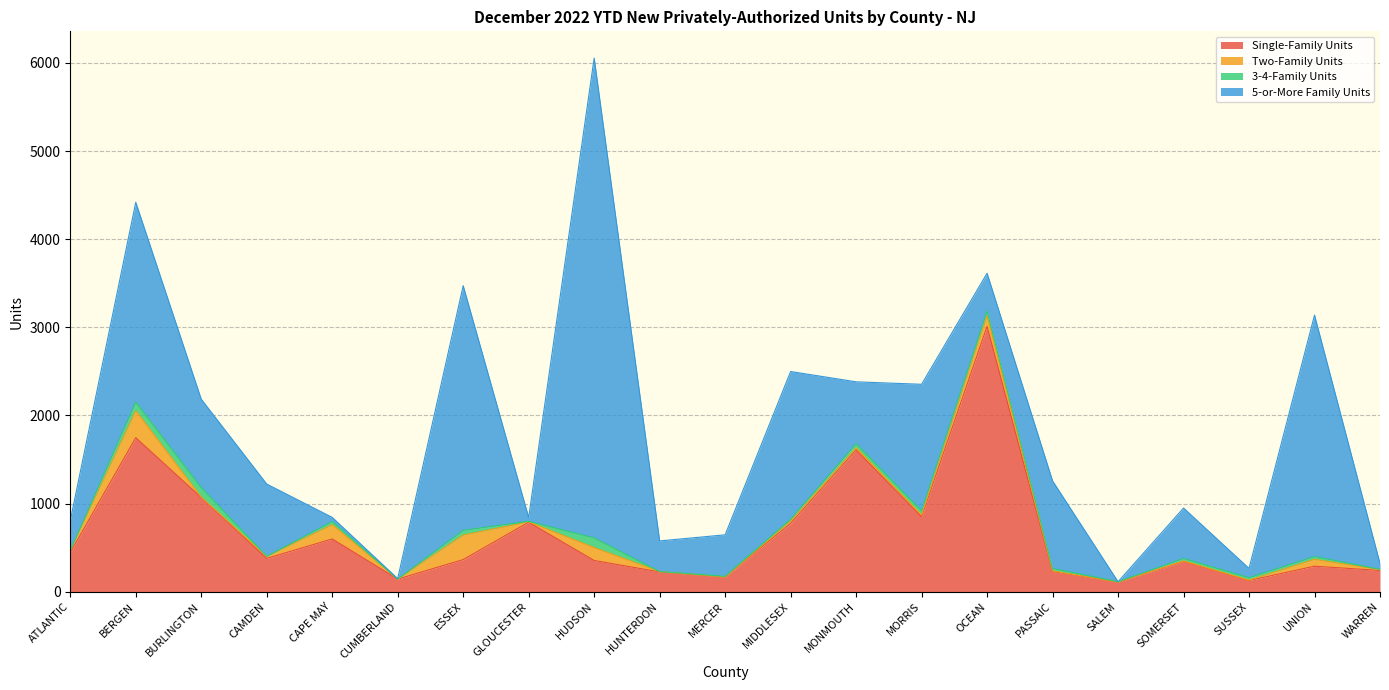

At ATLANTIC, list the series in order from largest to smallest.

Single-Family Units, 5-or-More Family Units, Two-Family Units, 3-4-Family Units